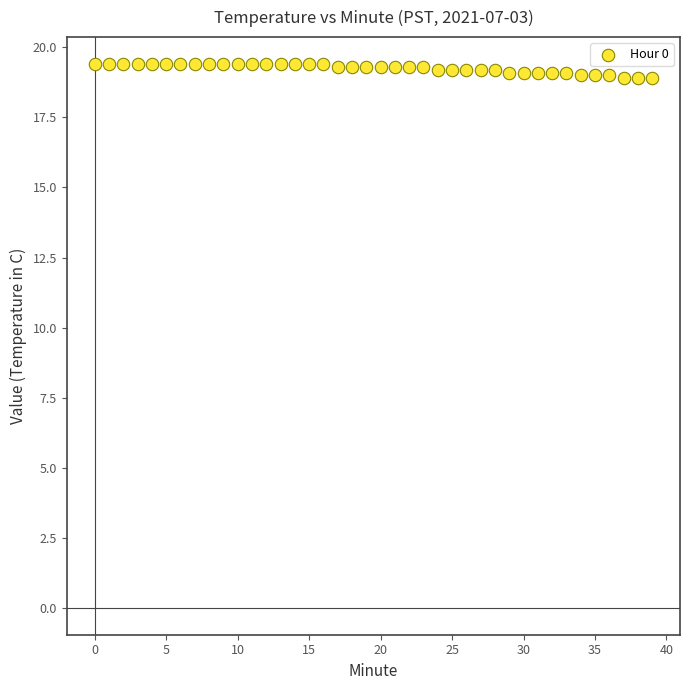

What is the range of Y values (max minus min)?

0.5